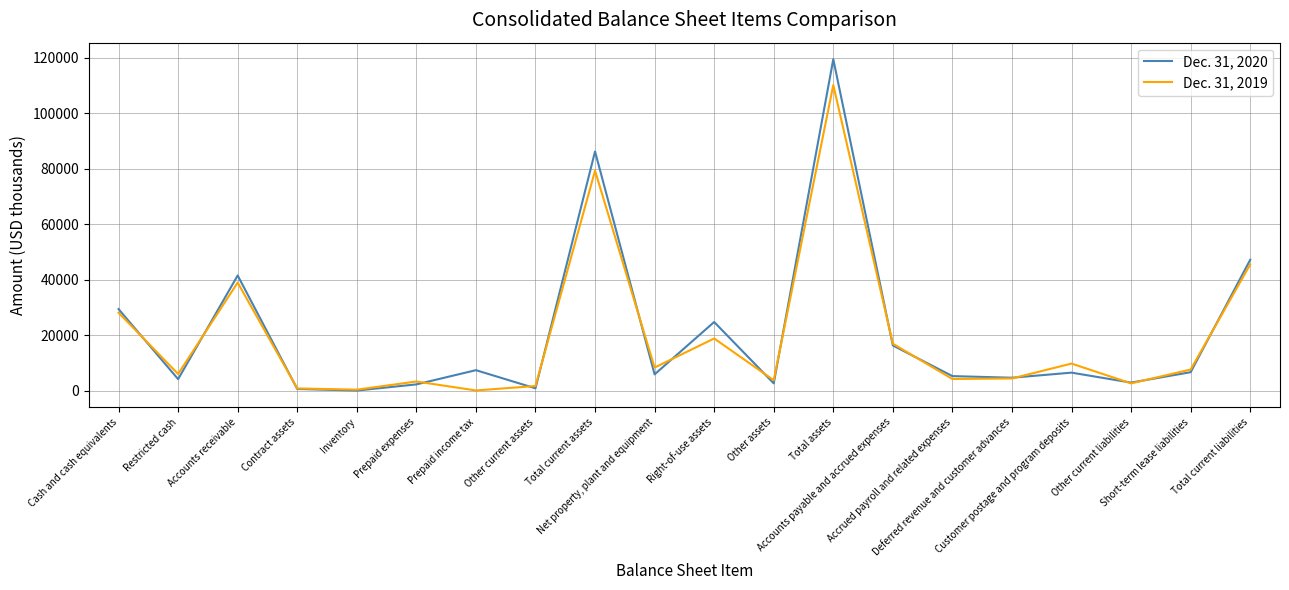

How many lines are shown in the chart?

2